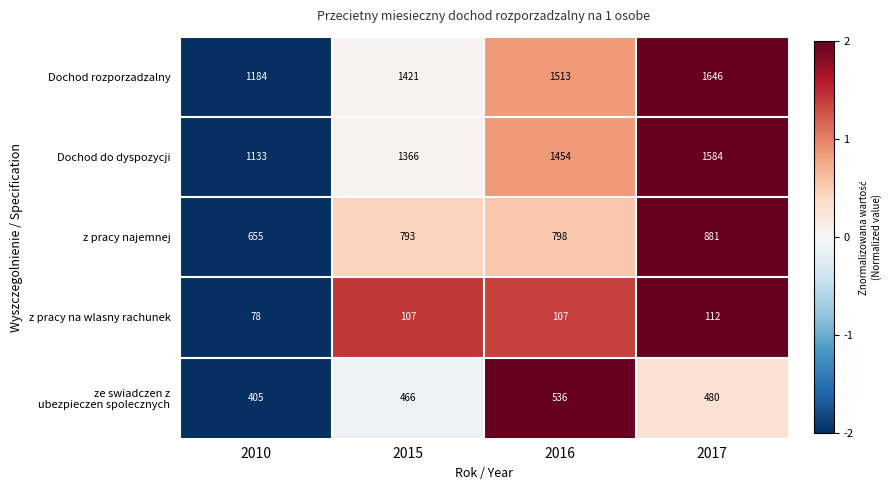

Which series has the largest total across all categories?

Dochod rozporzadzalny